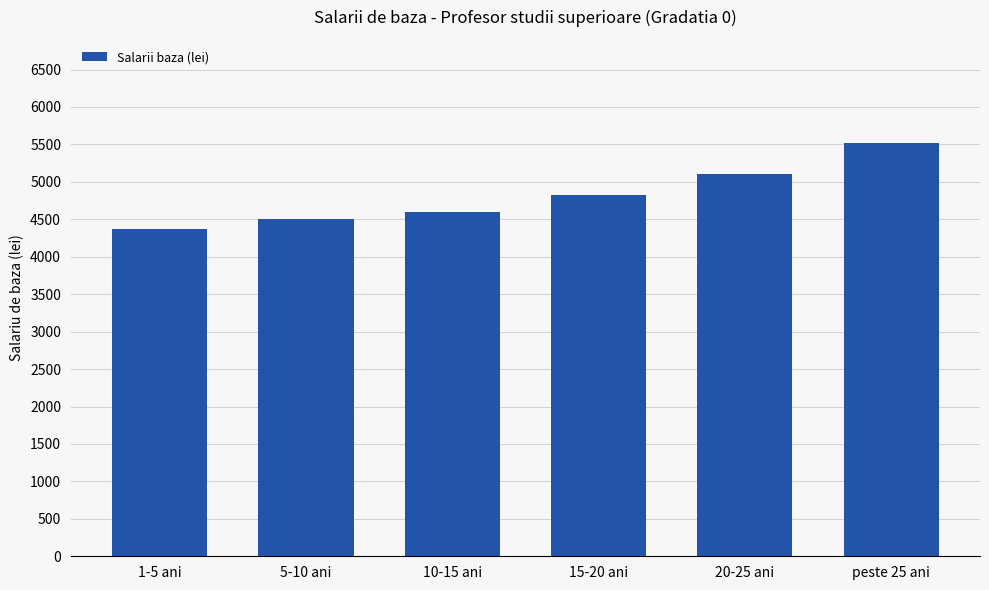

What is the average value?

4821